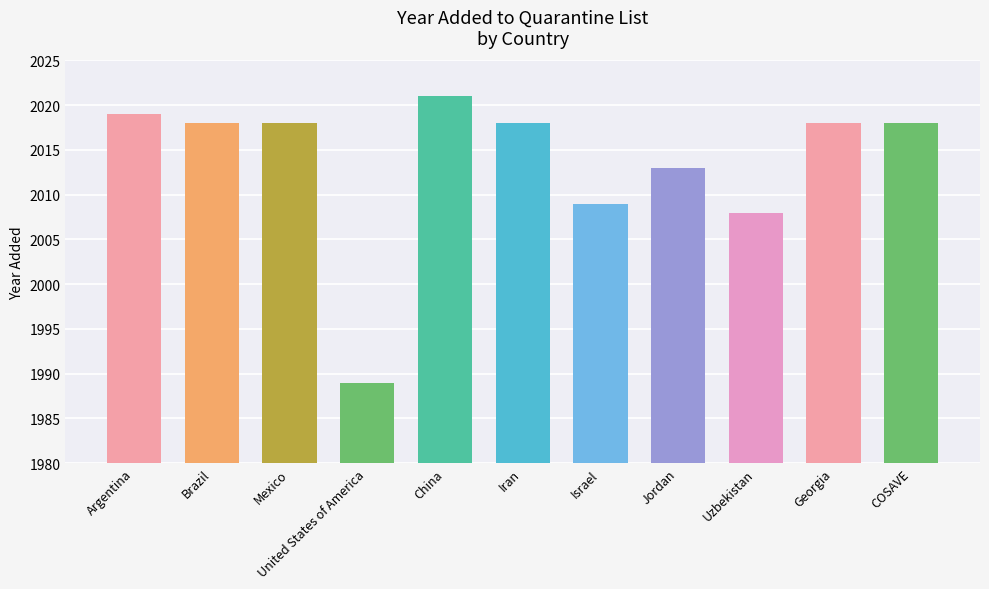

Are the bars horizontal?

No